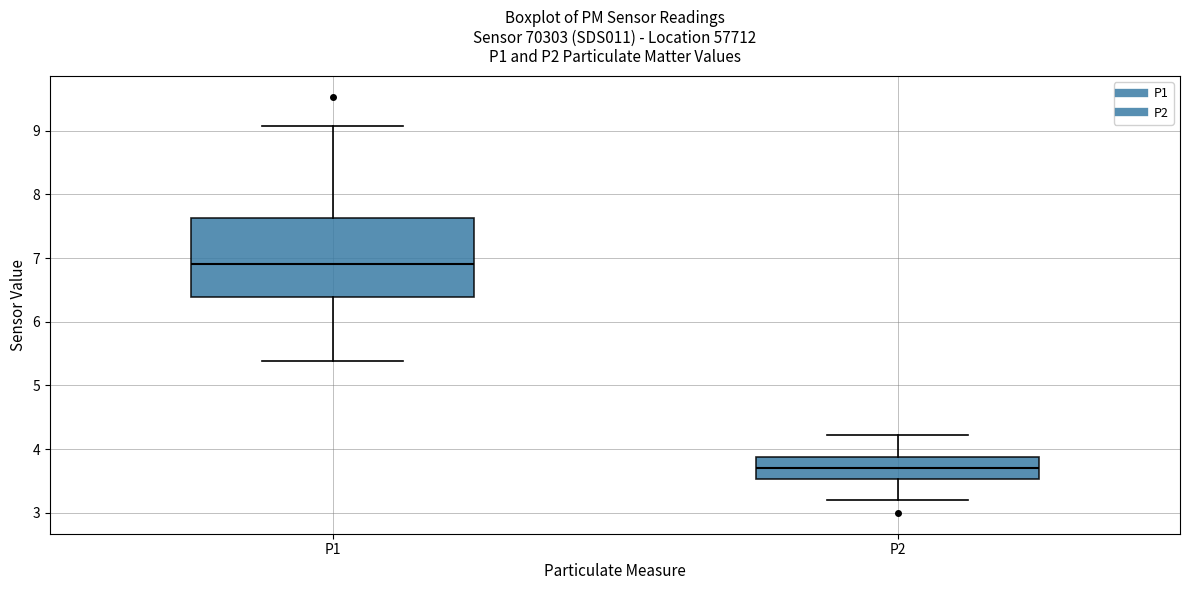

Where does the median line of the box for P1 sit on the y-axis? The values are not printed on the chart, so give them approximately, as read against the axis.

6.9